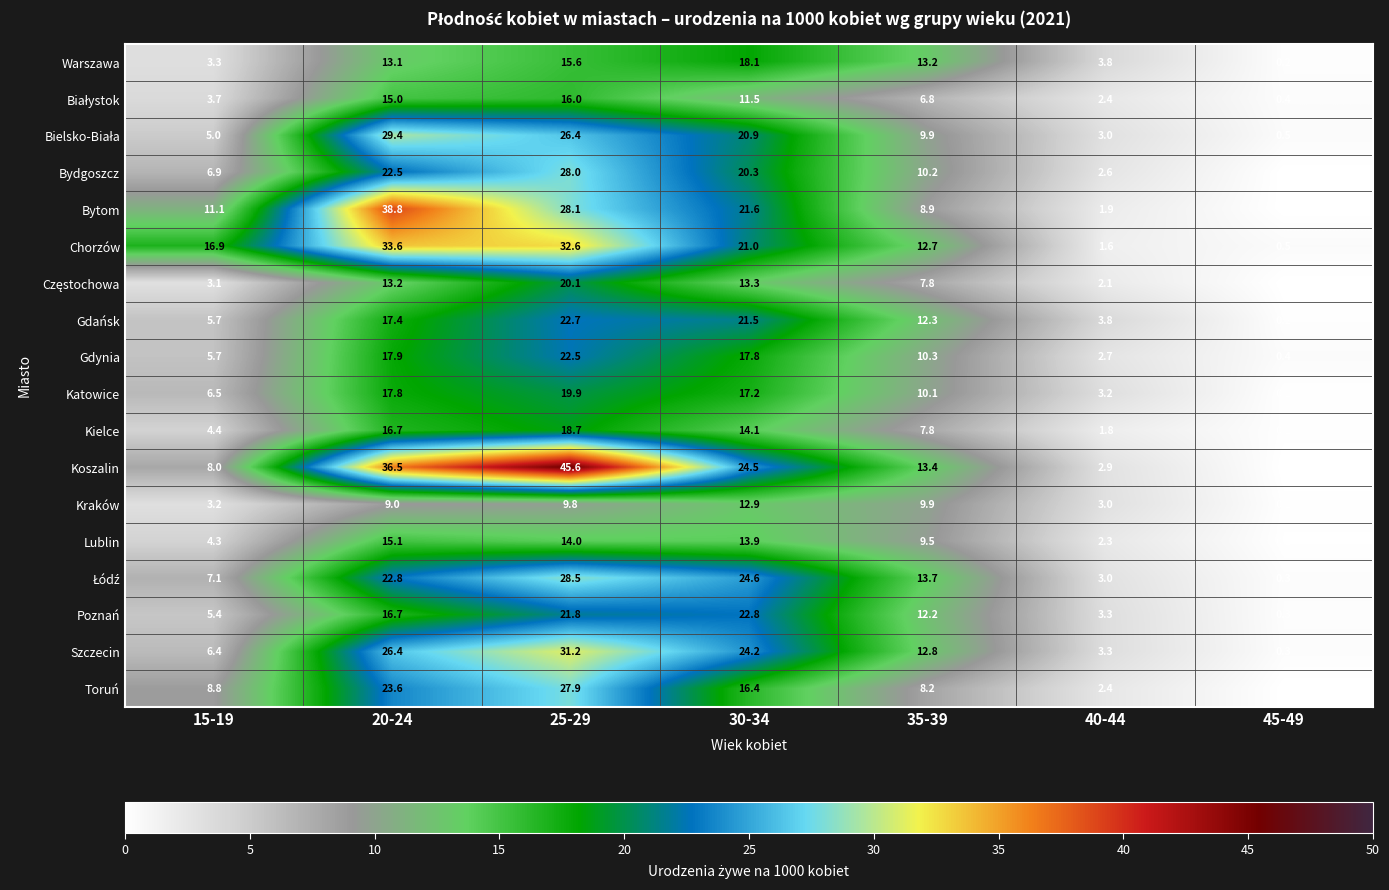

What is the difference between the Koszalin values at 20-24 and 40-44?

33.6